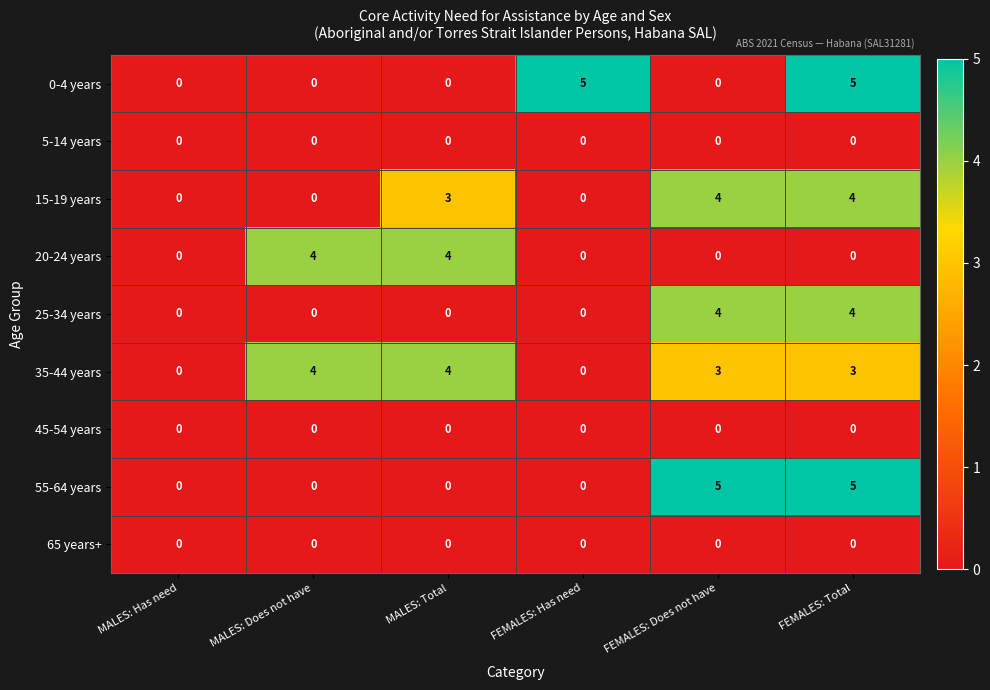

The 25-34 years series shows 0 at MALES: Total. True or false?

True